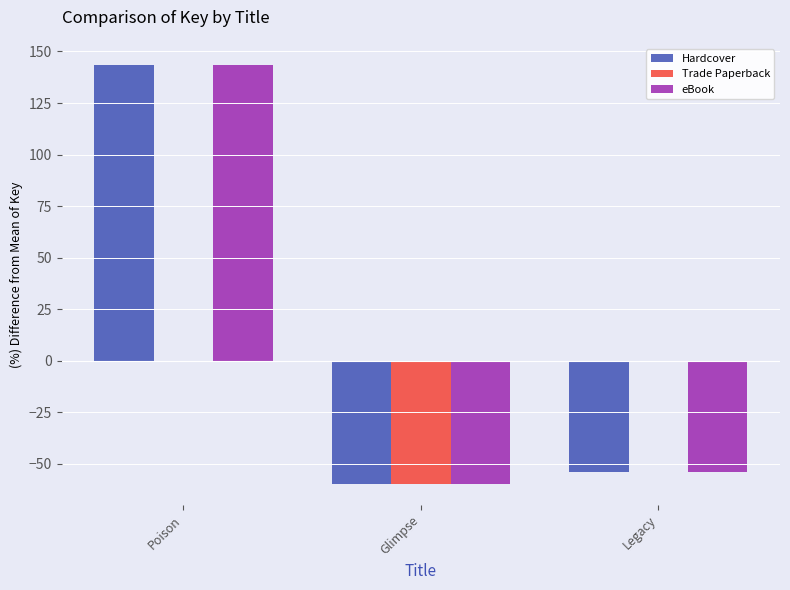

Between Poison and Glimpse, which is larger?

Poison